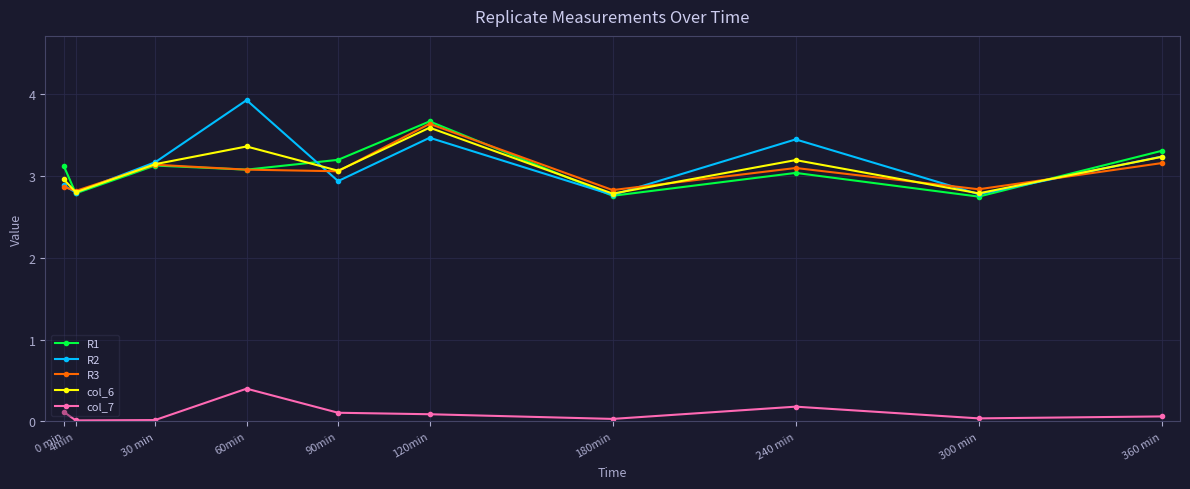

Is it true that col_6 equals 3.0 at 0 min?

True